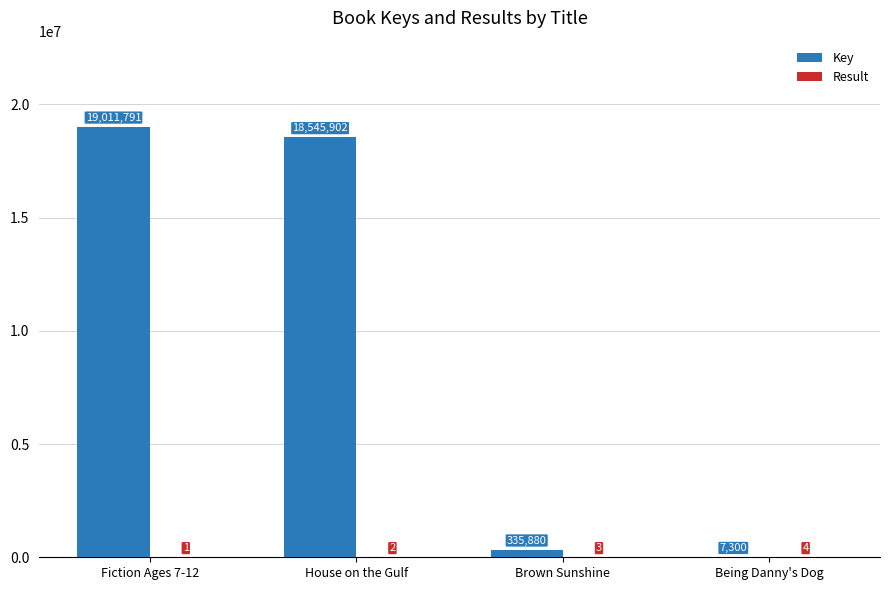

Count the number of data series in this chart.

2